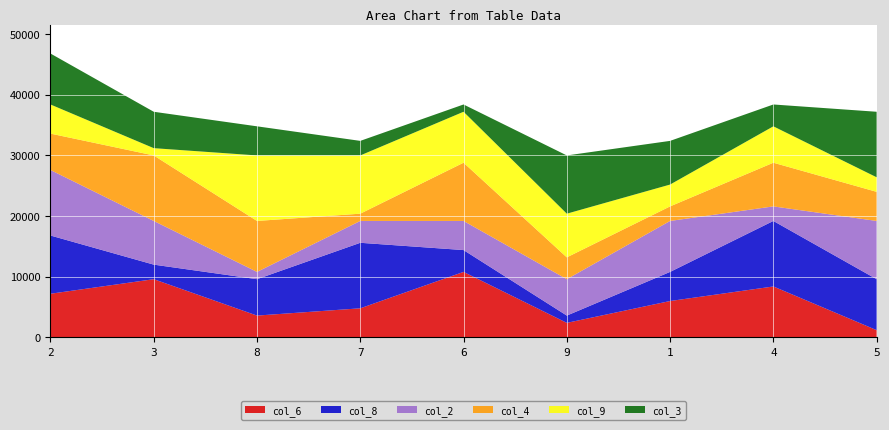

What is the difference between the maximum and minimum values in the col_6 series?

9600